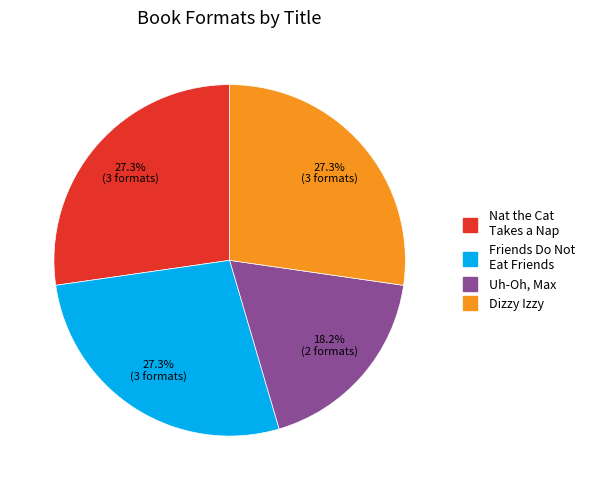

How many slices are in this pie chart?

4